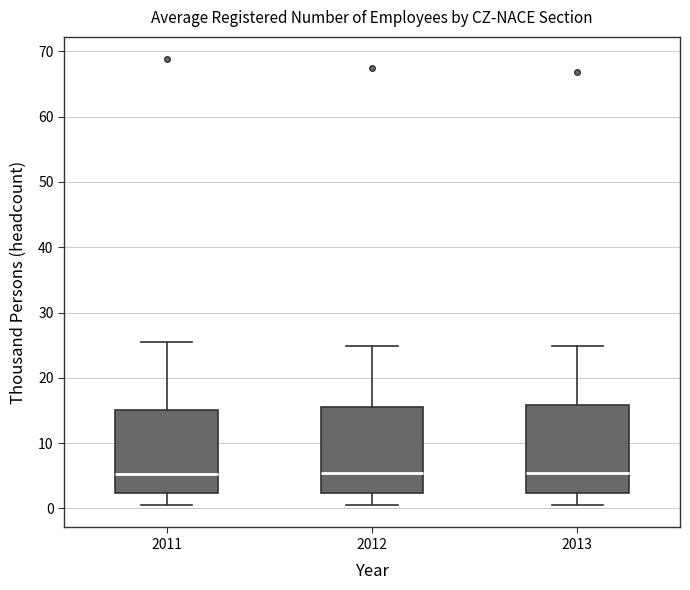

Reading left to right, transcribe this box plot: for each box, give where its median line is, the range the box spans, and where its two whiskers end, as read against the y-axis. The values are not printed on the chart, so give them approximately, as read against the axis.

2011: median 5, box 2 to 15, whiskers 1 to 26
2012: median 5, box 2 to 16, whiskers 1 to 25
2013: median 6, box 2 to 16, whiskers 1 to 25